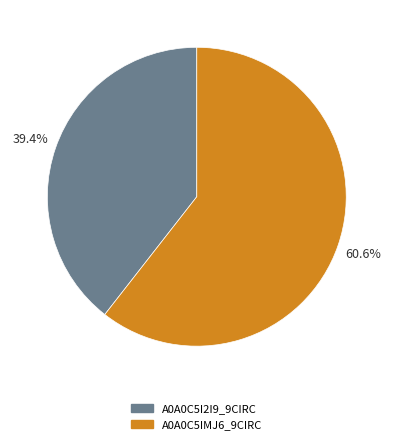

To the nearest percent, what is the combined percentage of A0A0C5IMJ6_9CIRC and A0A0C5I2I9_9CIRC?

100%